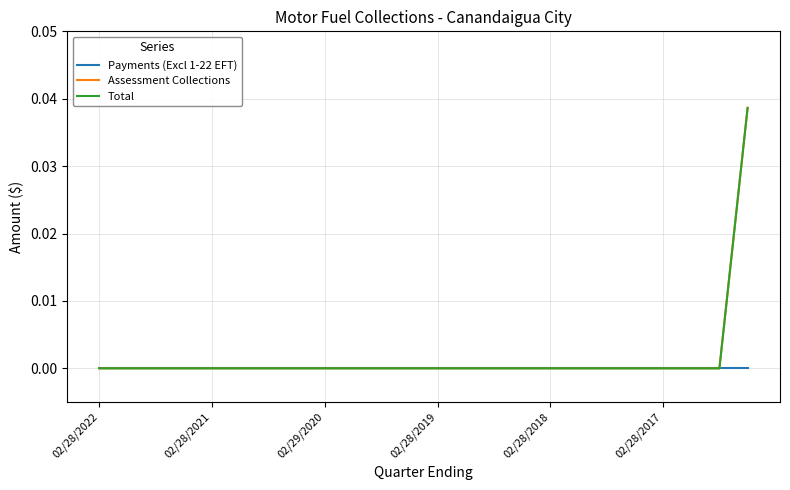

Rank the series by their maximum value, from lowest to highest.

Payments (Excl 1-22 EFT), Assessment Collections, Total